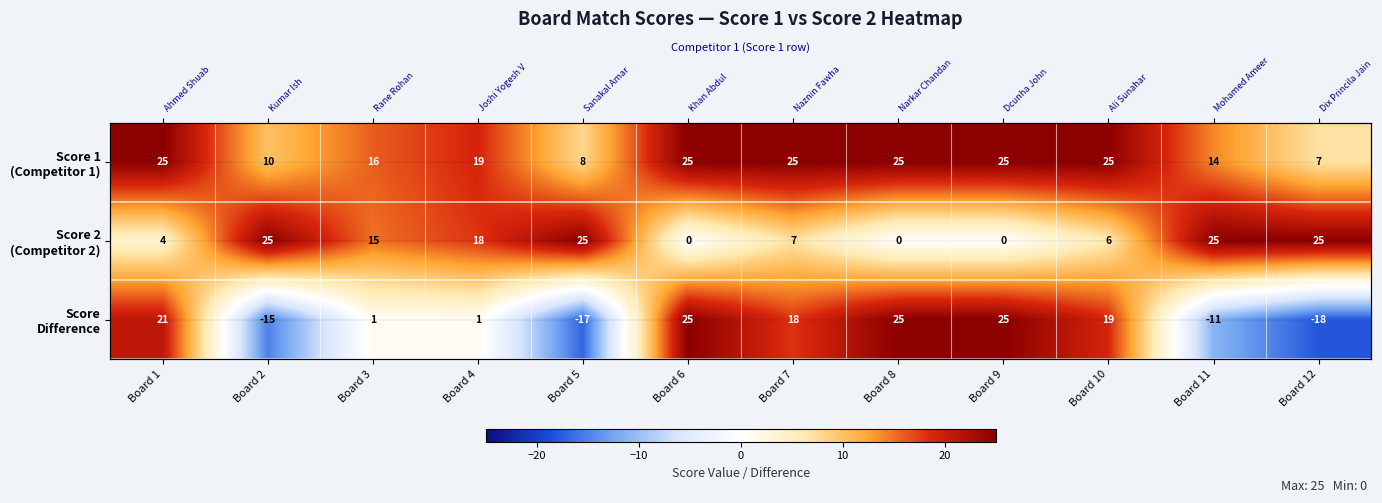

At which label does Score 1 (Competitor 1) reach its minimum?

Board 12